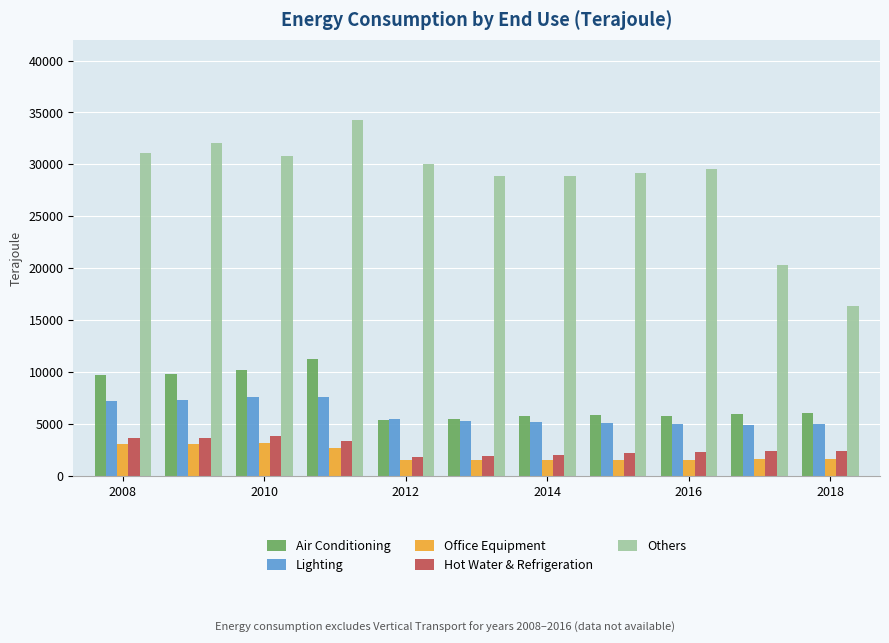

What is the average value of the Air Conditioning series?

7378